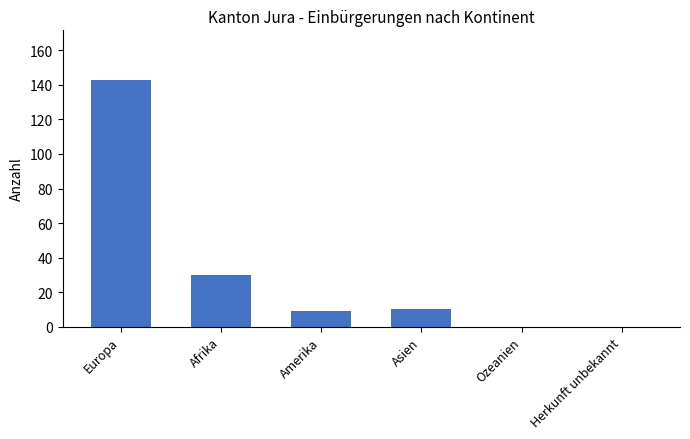

Reading left to right, extract all data points from this chart.

143	30	9	10	0	0